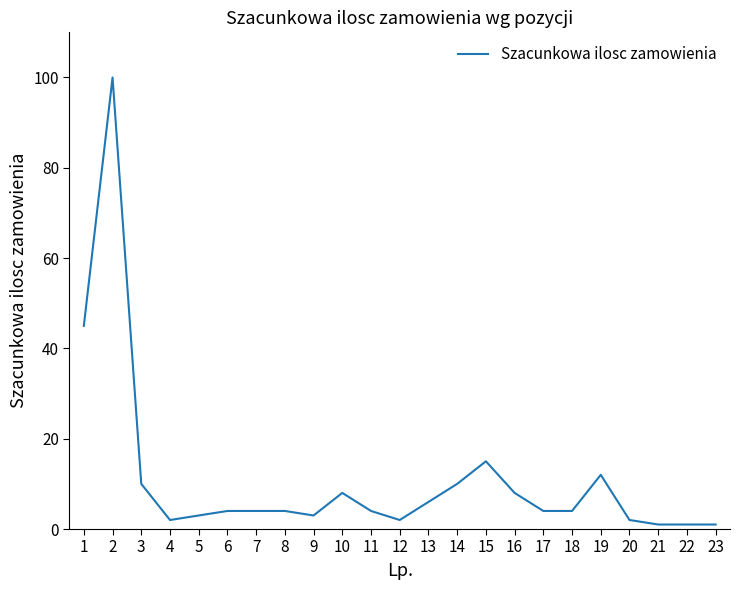

How many lines are shown in the chart?

1